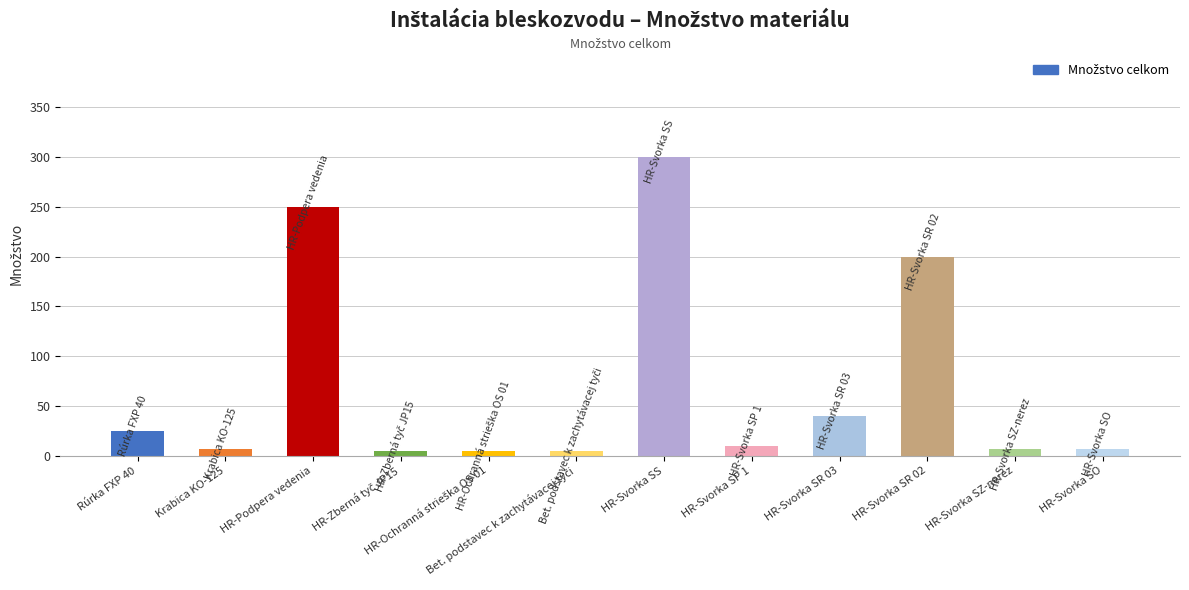

Is it true that the value at HR-Svorka SO is 7?

True